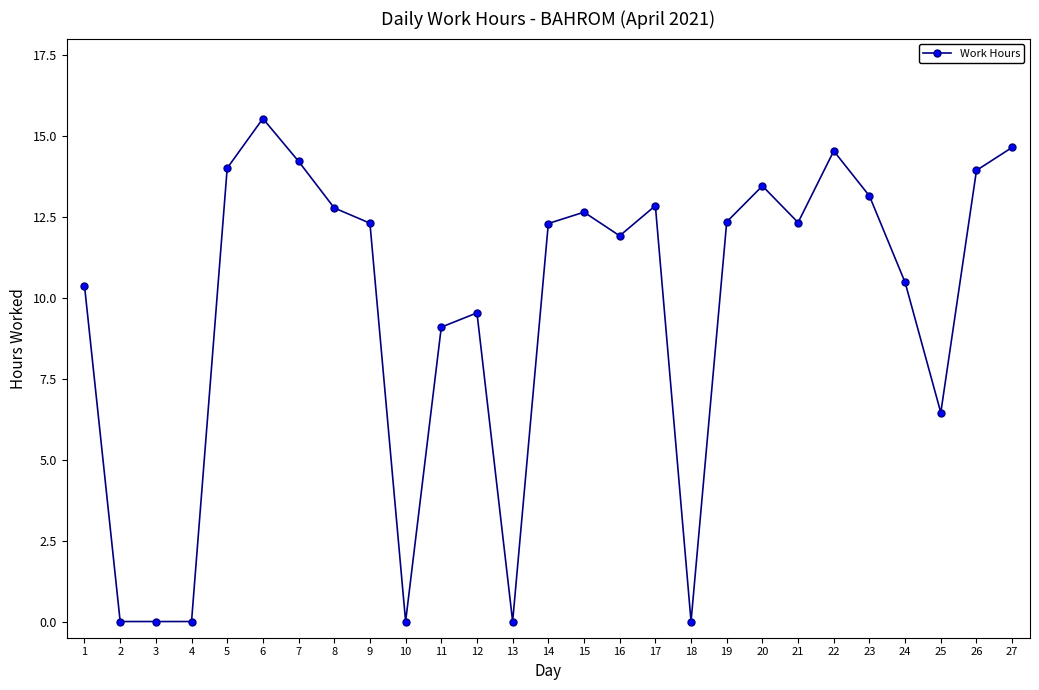

At which label does the data first exceed 12?

5